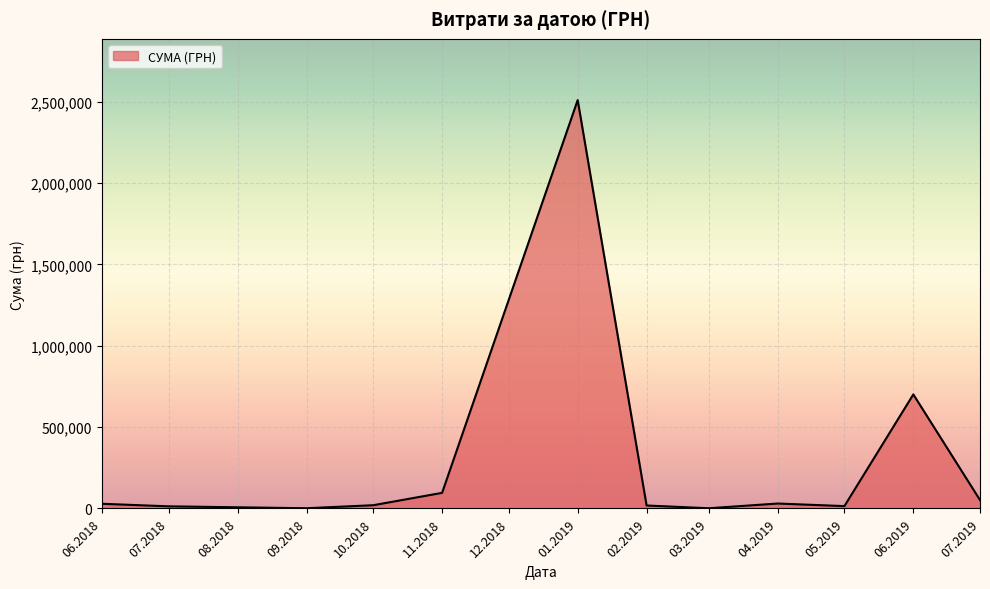

Is it true that the value at 01.2019 is 2510363.7?

True